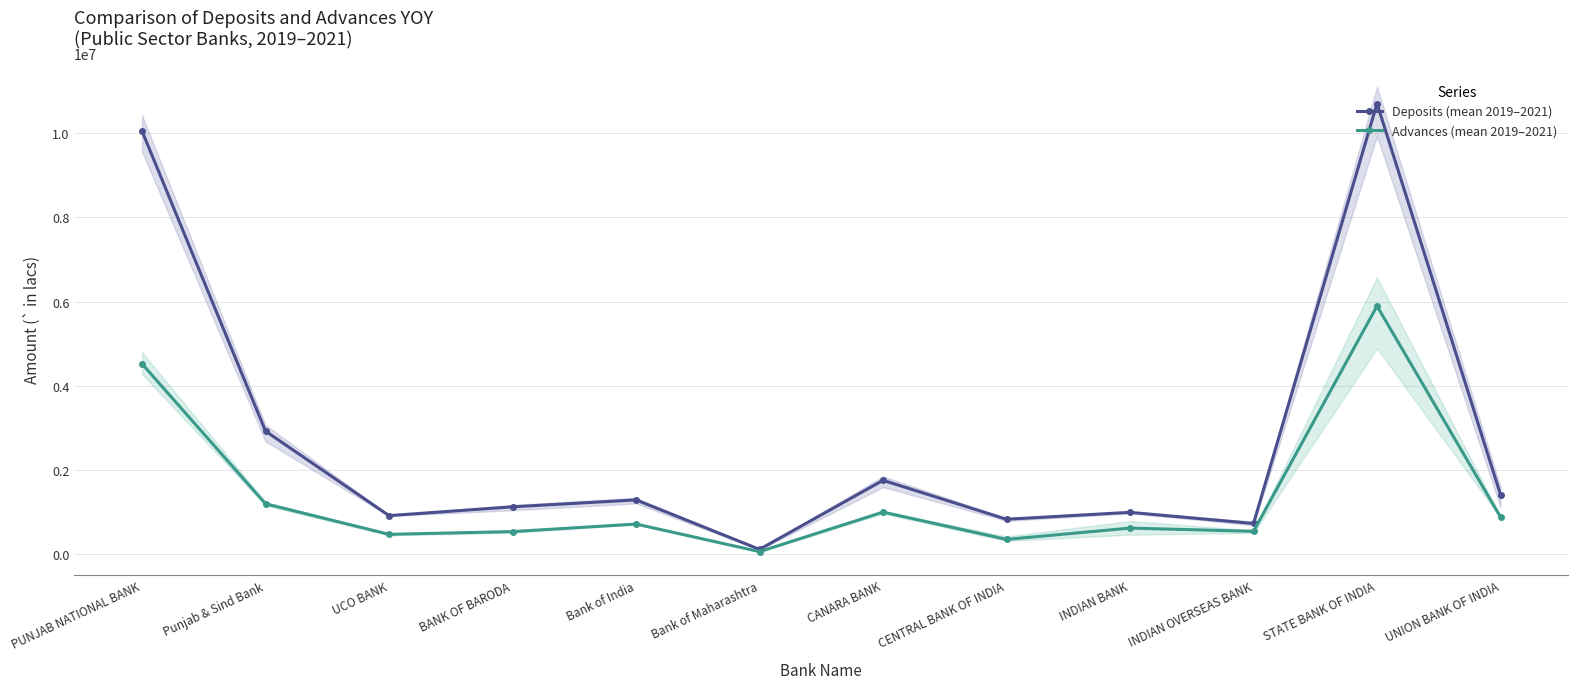

Reading left to right, extract all data points from this chart.

Deposits (mean 2019–2021): PUNJAB NATIONAL BANK=10052747.1	Punjab & Sind Bank=2917512.3	UCO BANK=908791.3	BANK OF BARODA=1118622.2	Bank of India=1282549.0	Bank of Maharashtra=106803.7	CANARA BANK=1748640.2	CENTRAL BANK OF INDIA=822756.2	INDIAN BANK=987110.0	INDIAN OVERSEAS BANK=721853.9	STATE BANK OF INDIA=10708919.0	UNION BANK OF INDIA=1408058.1
Advances (mean 2019–2021): PUNJAB NATIONAL BANK=4517780.3	Punjab & Sind Bank=1189515.5	UCO BANK=464044.3	BANK OF BARODA=529201.4	Bank of India=708618.0	Bank of Maharashtra=52868.1	CANARA BANK=992721.8	CENTRAL BANK OF INDIA=343737.0	INDIAN BANK=612389.4	INDIAN OVERSEAS BANK=535806.1	STATE BANK OF INDIA=5893398.8	UNION BANK OF INDIA=876237.8